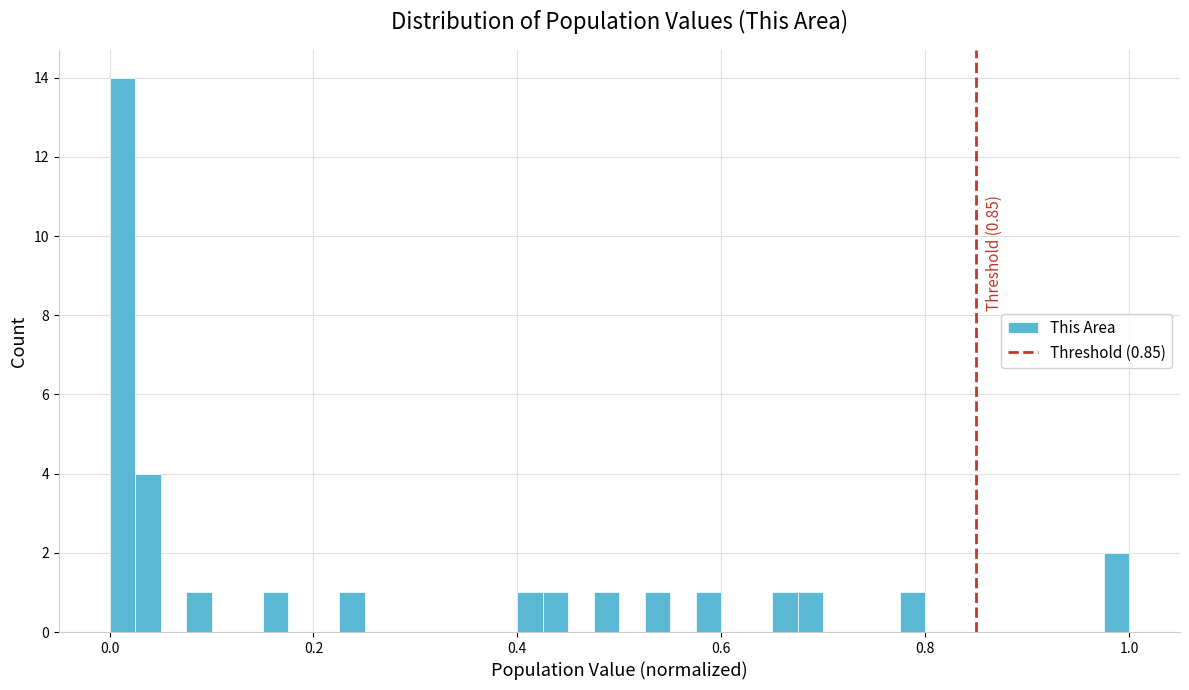

Around what value on the x-axis is the tallest bar? Give the approximate position of its centre, as read against the axis.

0.02